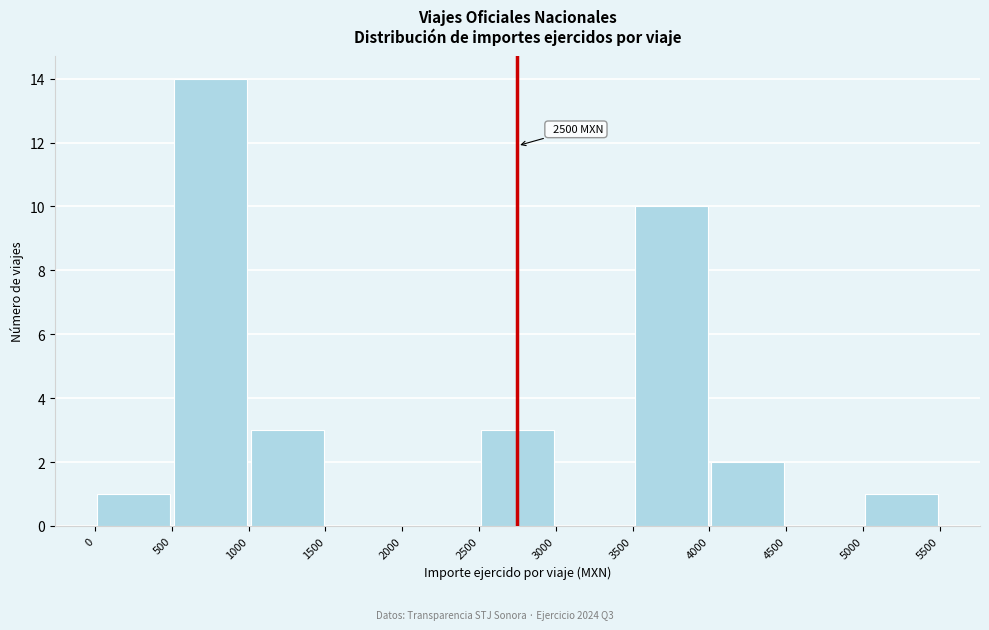

Over which range of the x-axis is the bar tallest?

500 to 1000